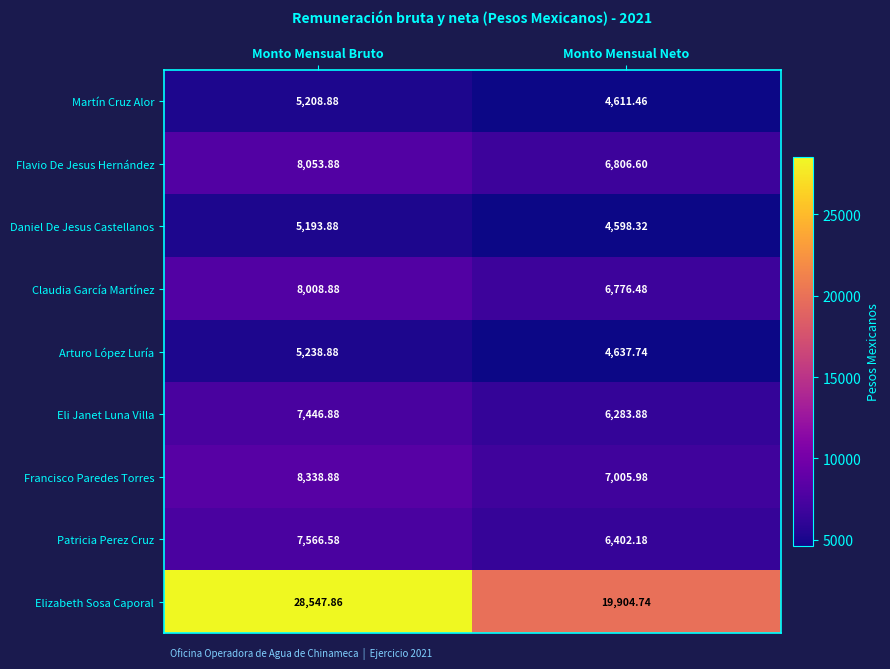

Rank the series at Monto Mensual Bruto from lowest to highest value.

Daniel De Jesus Castellanos, Martín Cruz Alor, Arturo López Luría, Eli Janet Luna Villa, Patricia Perez Cruz, Claudia García Martínez, Flavio De Jesus Hernández, Francisco Paredes Torres, Elizabeth Sosa Caporal